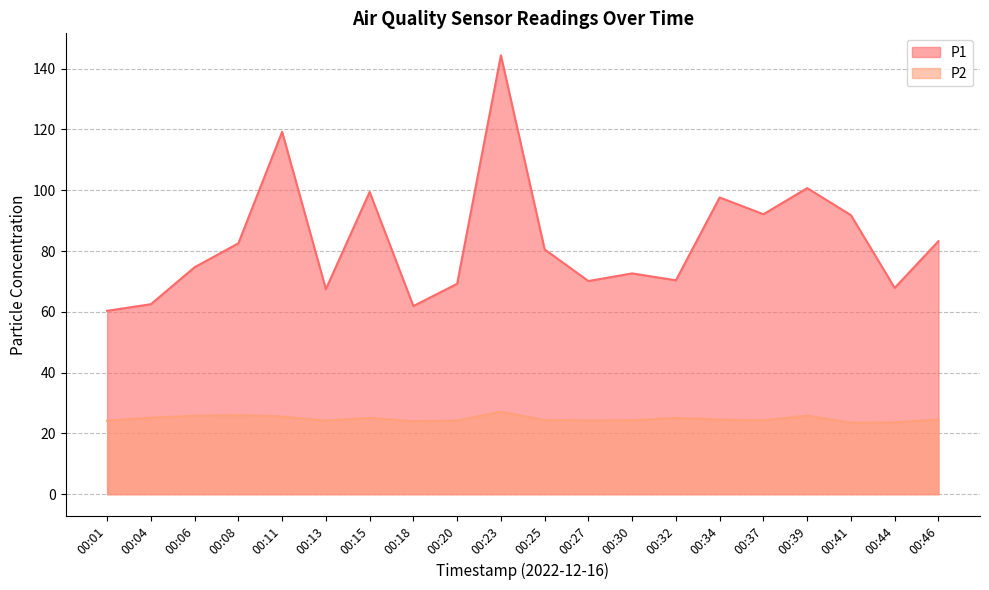

How many lines are shown in the chart?

2